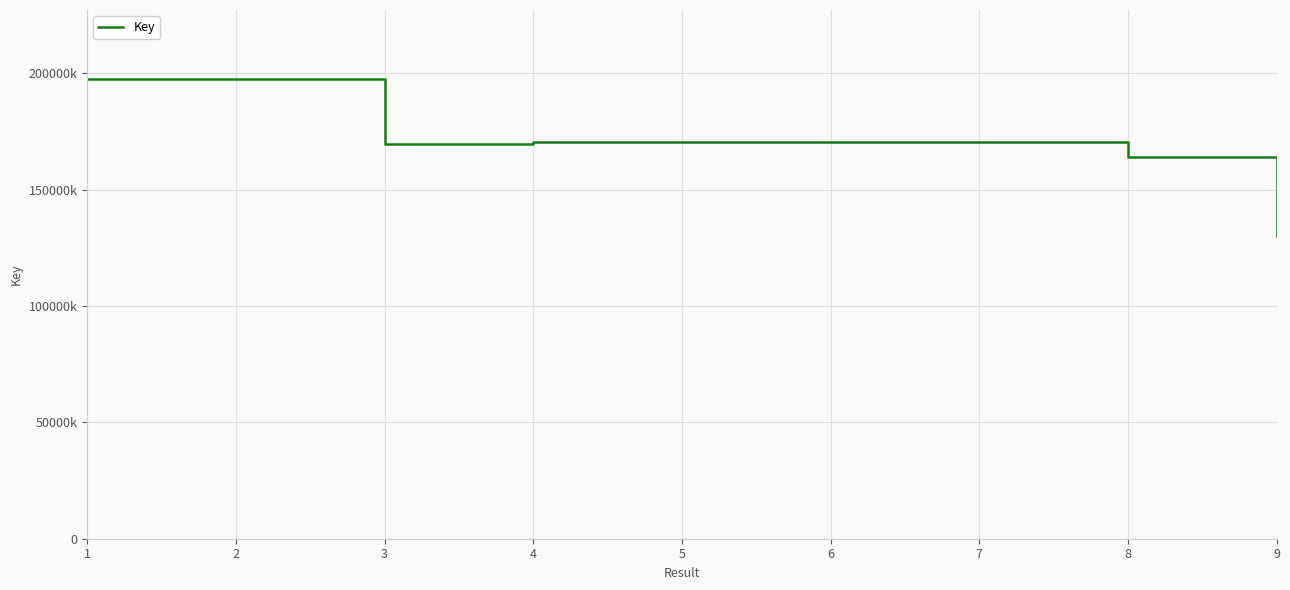

The value at 5 is 170539009. True or false?

True